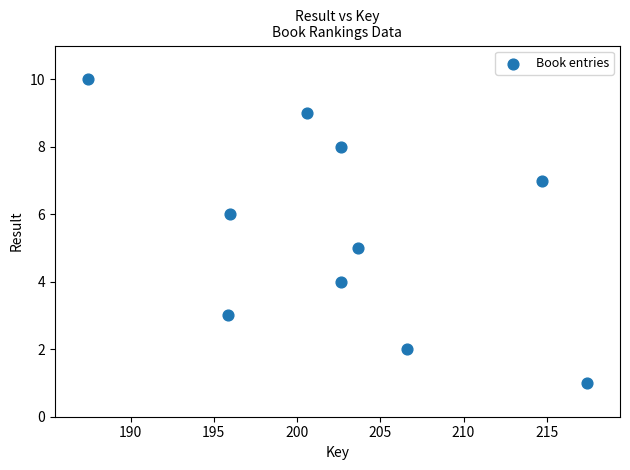

What is the average Y value?

6